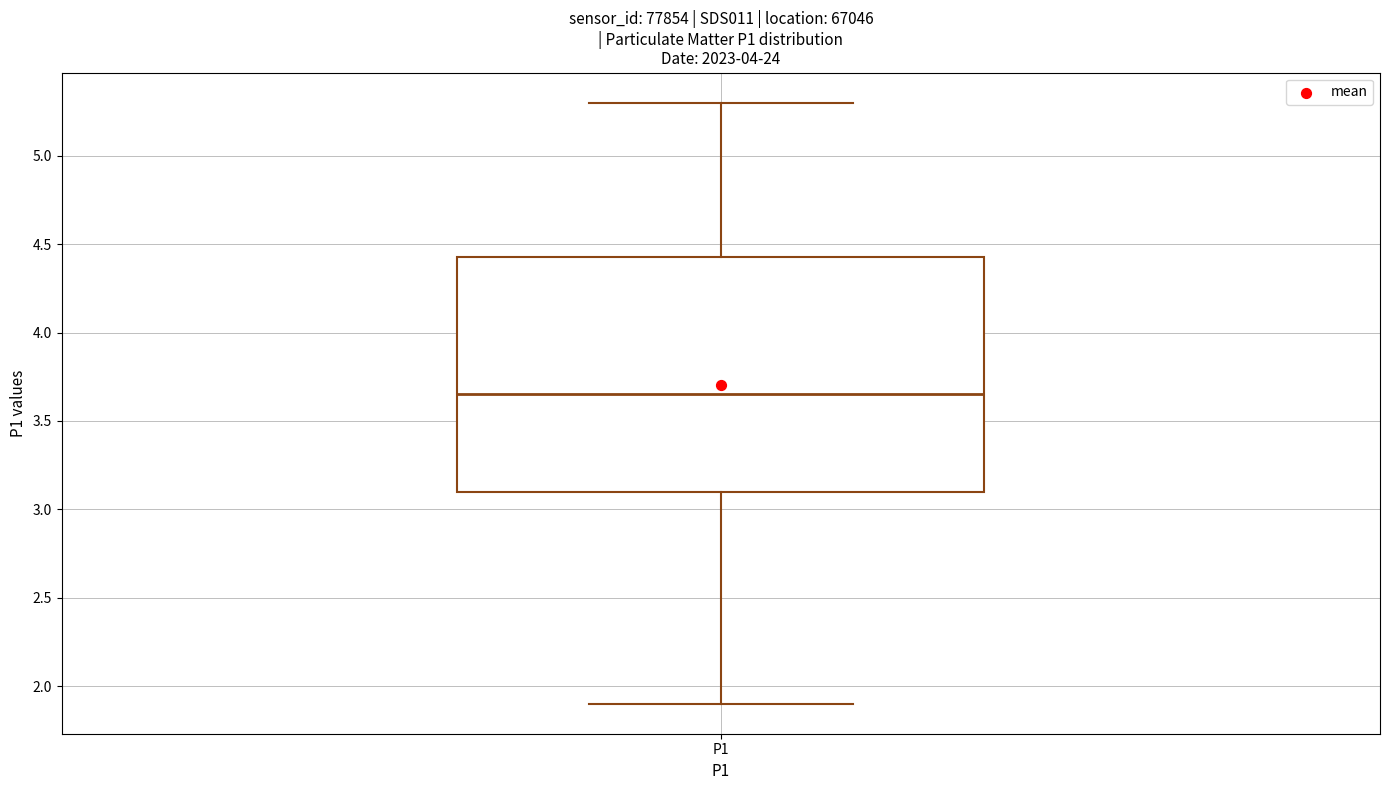

Read this box plot against the y-axis: the position of the median line, the range covered by the box, and the ends of both whiskers. The values are not printed on the chart, so give them approximately, as read against the axis.

median 3.65, box 3.10 to 4.45, whiskers 1.90 to 5.30